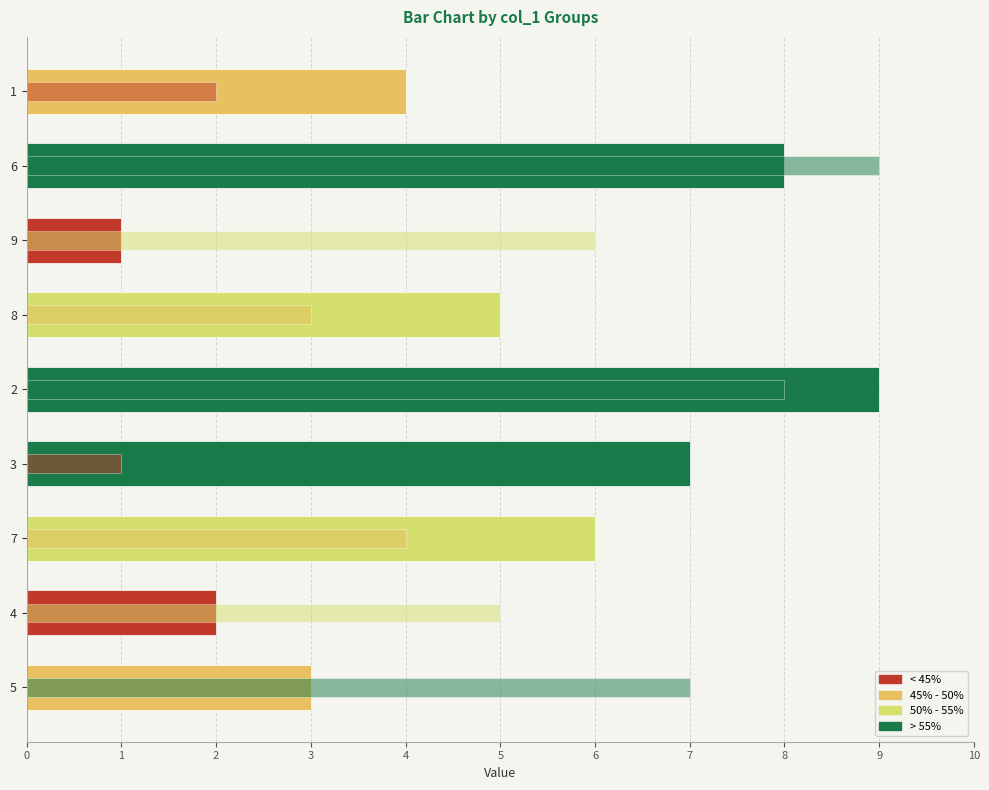

Which category has the lowest value in the col_5 series?

3